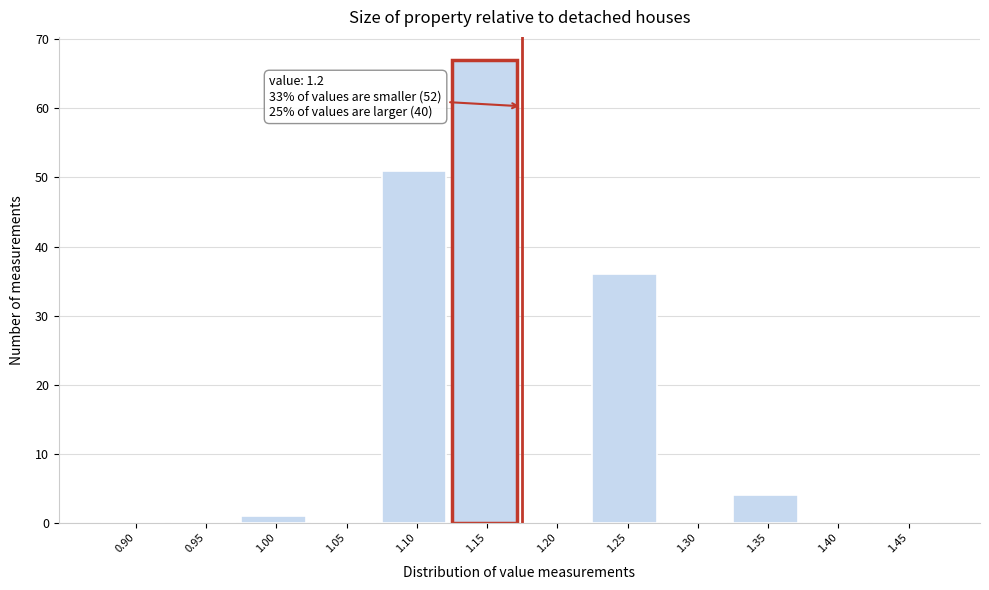

Reading left to right, transcribe all the data shown in this chart.

0.90=0	0.95=0	1.00=1	1.05=0	1.10=51	1.15=67	1.20=0	1.25=36	1.30=0	1.35=4	1.40=0	1.45=0